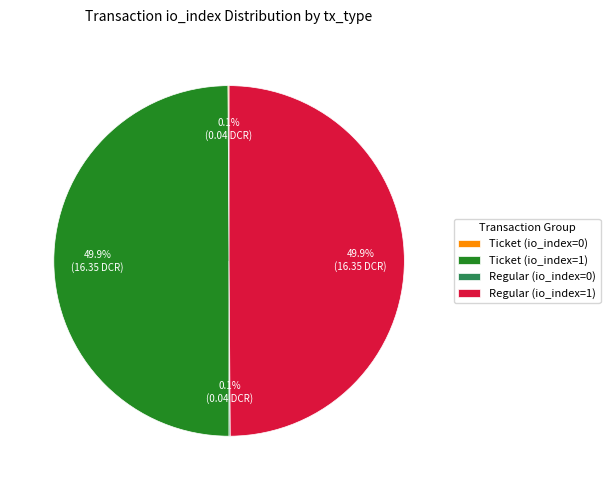

How much of the chart is everything except Regular (io_index=1)?

50.0%